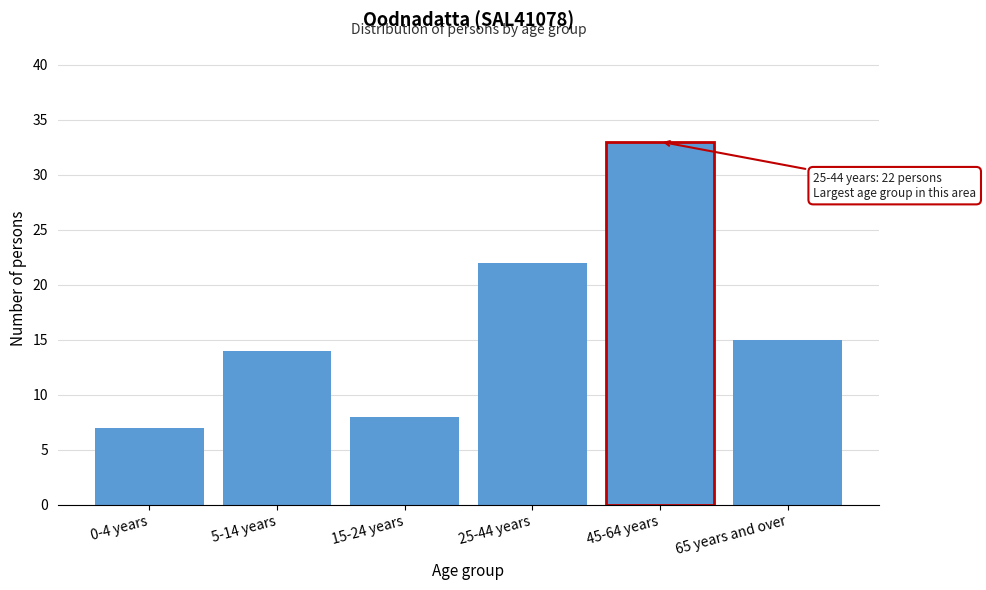

Reading left to right, list all the values displayed in this chart.

0-4 years=7	5-14 years=14	15-24 years=8	25-44 years=22	45-64 years=33	65 years and over=15